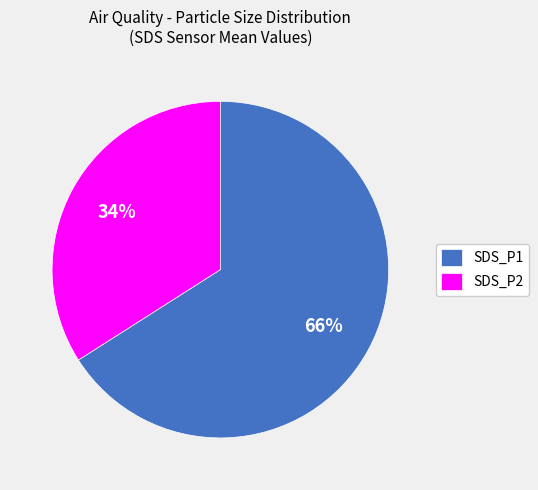

Rank the categories by value from highest to lowest.

SDS_P1, SDS_P2